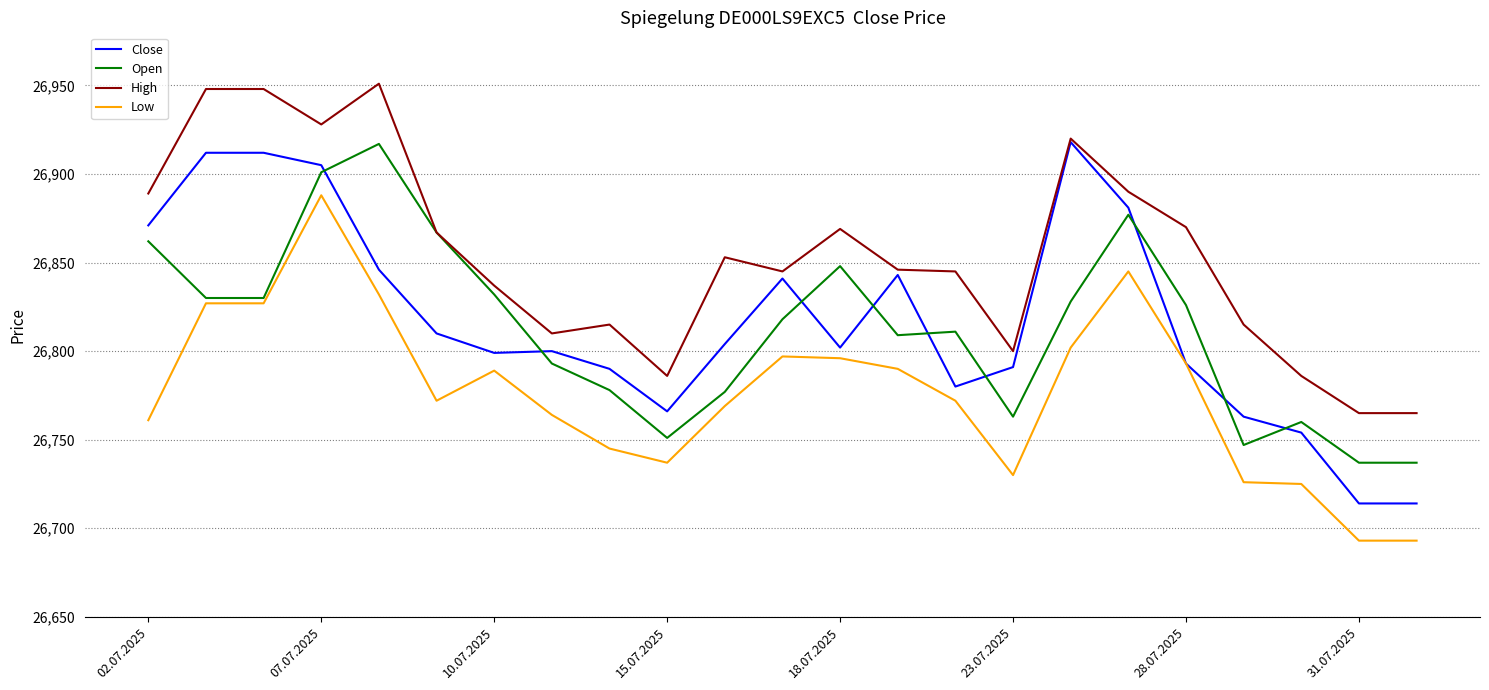

Which series has the largest total across all categories?

High